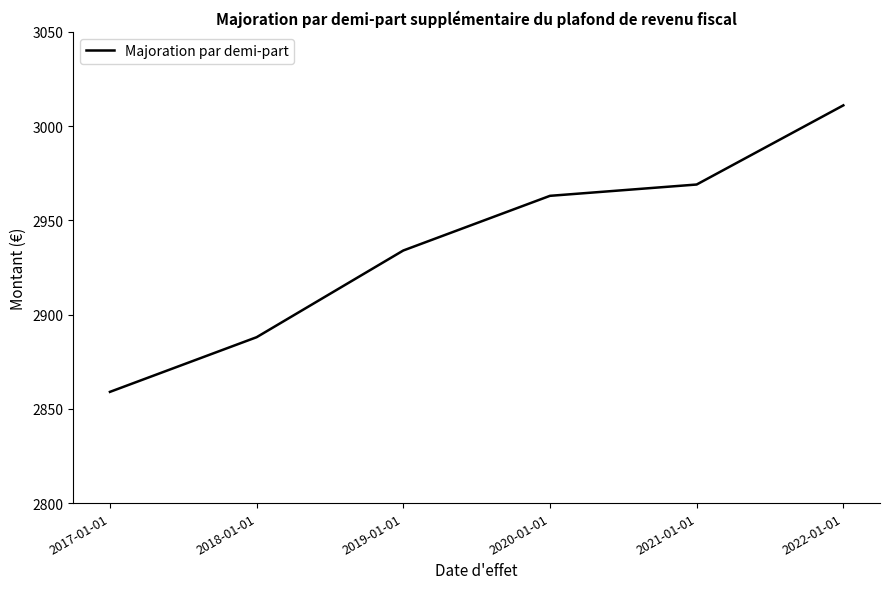

The chart shows a value of 1545 at 2022-01-01. True or false?

False